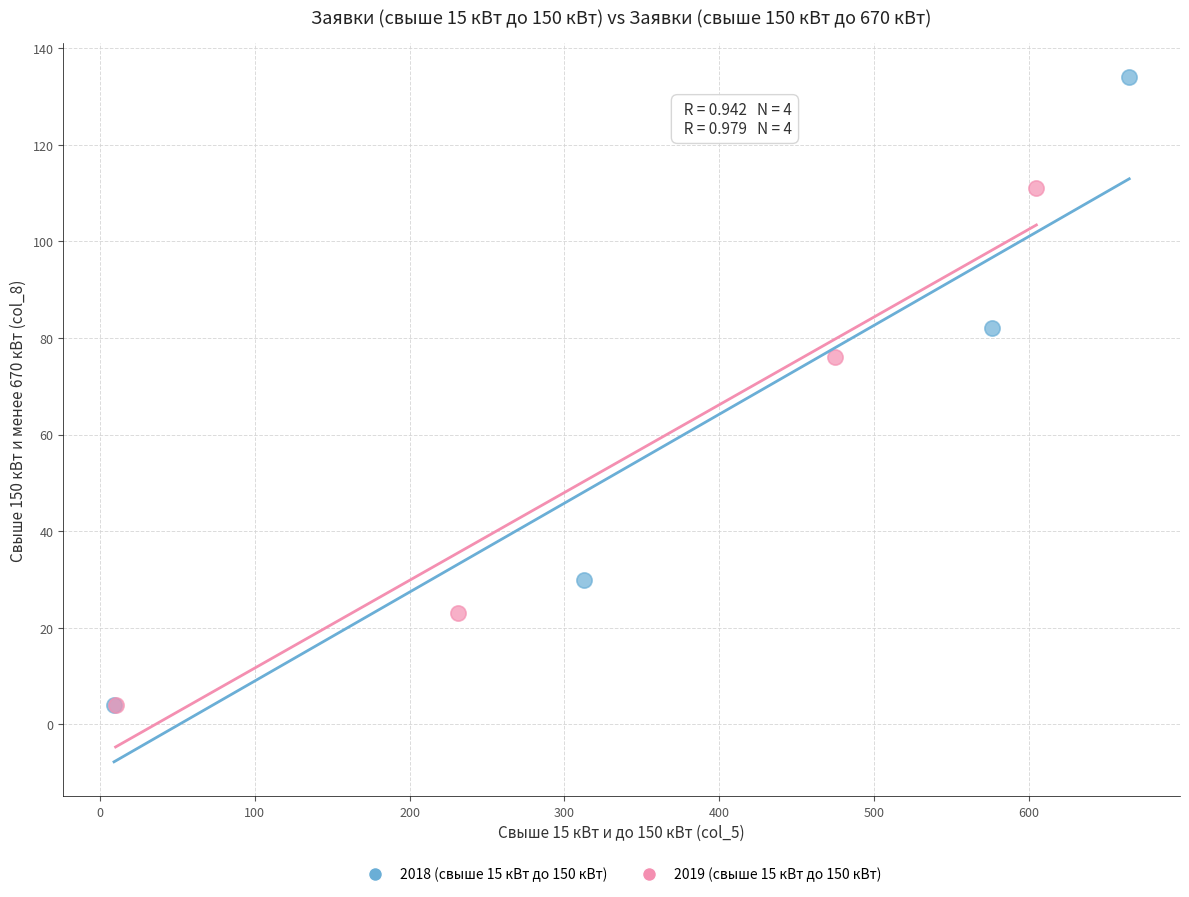

What are all the series names shown in the legend?

2018 (свыше 15 кВт до 150 кВт), 2019 (свыше 15 кВт до 150 кВт)